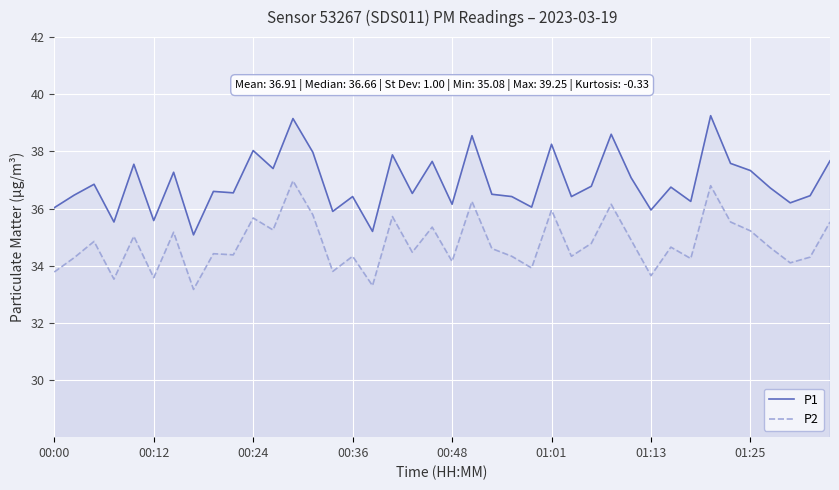

True or false: P1 and P2 cross at least once.

False